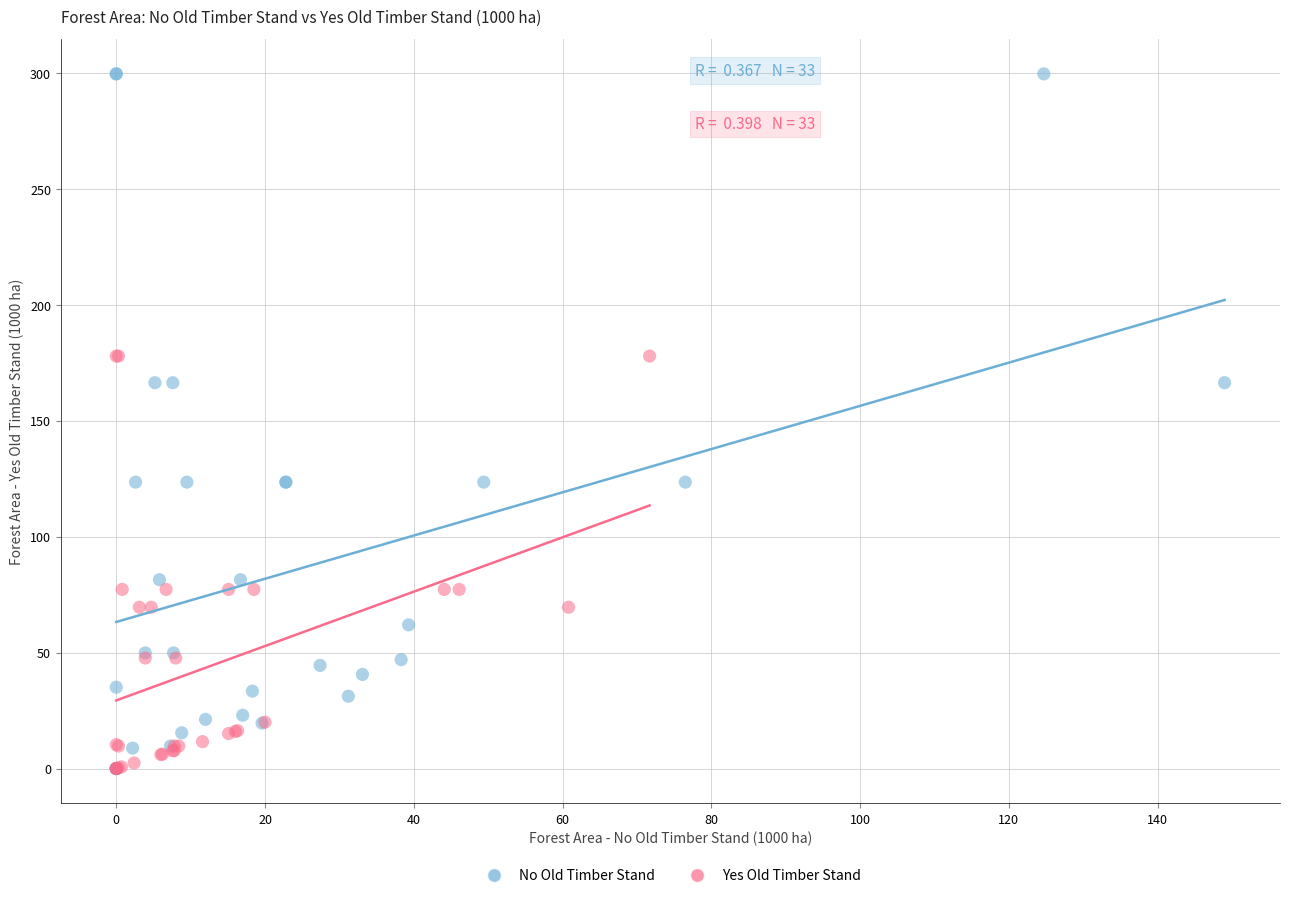

What are all the series names shown in the legend?

No Old Timber Stand, Yes Old Timber Stand